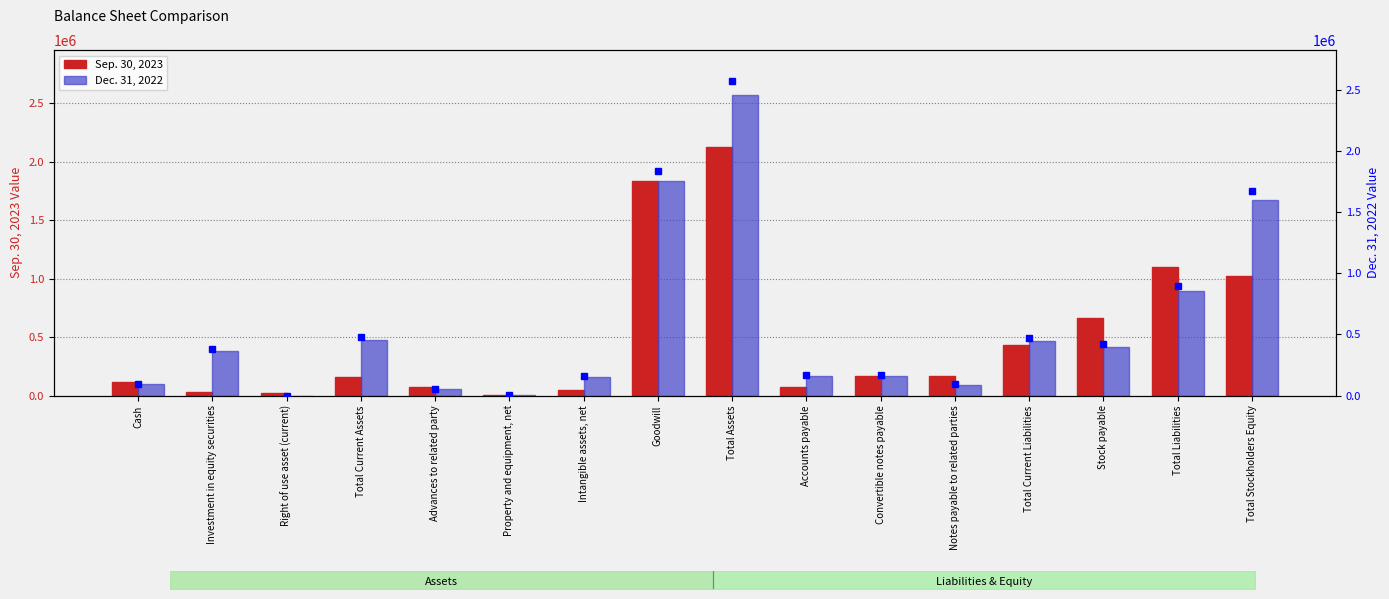

Reading left to right, what are all the values shown in this chart?

Sep. 30, 2023: Cash=114912	Investment in equity securities=30000	Right of use asset (current)=17687	Total Current Assets=162599	Advances to related party=75054	Property and equipment, net=2504	Intangible assets, net=45180	Goodwill=1837202	Total Assets=2122539	Accounts payable=69058	Convertible notes payable=164568	Notes payable to related parties=163420	Total Current Liabilities=431257	Stock payable=665595	Total Liabilities=1096852	Total Stockholders Equity=1025687
Dec. 31, 2022: Cash=97445	Investment in equity securities=379858	Right of use asset (current)=0	Total Current Assets=477303	Advances to related party=55666	Property and equipment, net=2709	Intangible assets, net=158943	Goodwill=1837202	Total Assets=2570791	Accounts payable=164411	Convertible notes payable=168500	Notes payable to related parties=91700	Total Current Liabilities=469721	Stock payable=418156	Total Liabilities=898109	Total Stockholders Equity=1672682
Dec. 31, 2022 (marker): Cash=97445	Investment in equity securities=379858	Right of use asset (current)=0	Total Current Assets=477303	Advances to related party=55666	Property and equipment, net=2709	Intangible assets, net=158943	Goodwill=1837202	Total Assets=2570791	Accounts payable=164411	Convertible notes payable=168500	Notes payable to related parties=91700	Total Current Liabilities=469721	Stock payable=418156	Total Liabilities=898109	Total Stockholders Equity=1672682